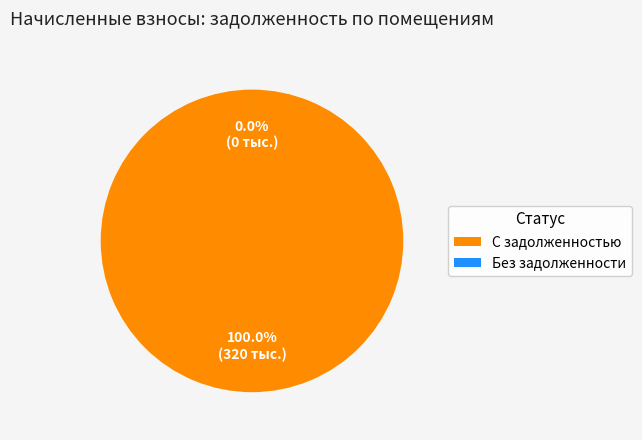

Is 6 the majority of the pie?

No